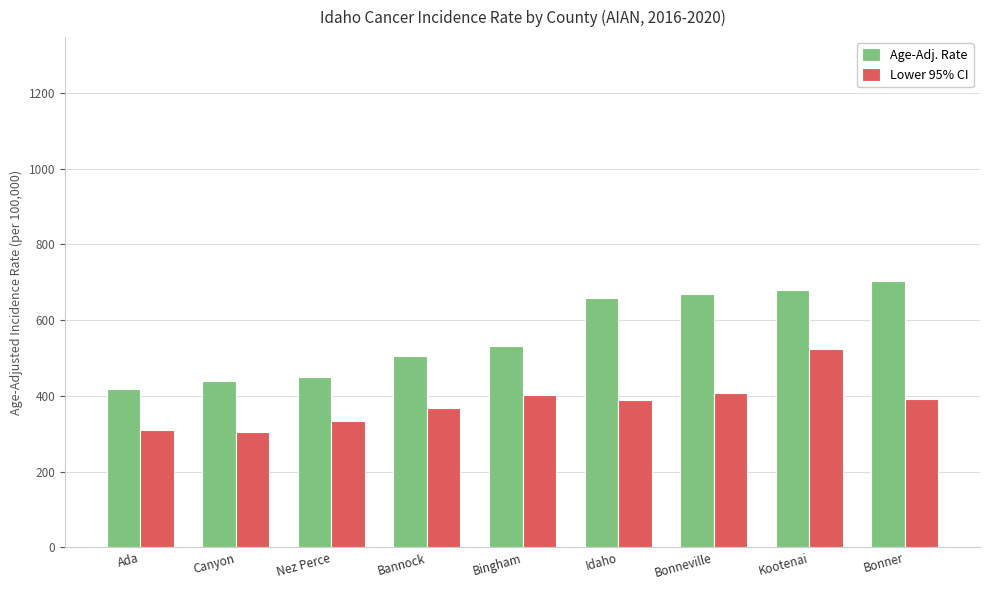

Rank the series by their maximum value, from highest to lowest.

Age-Adj. Rate, Lower 95% CI